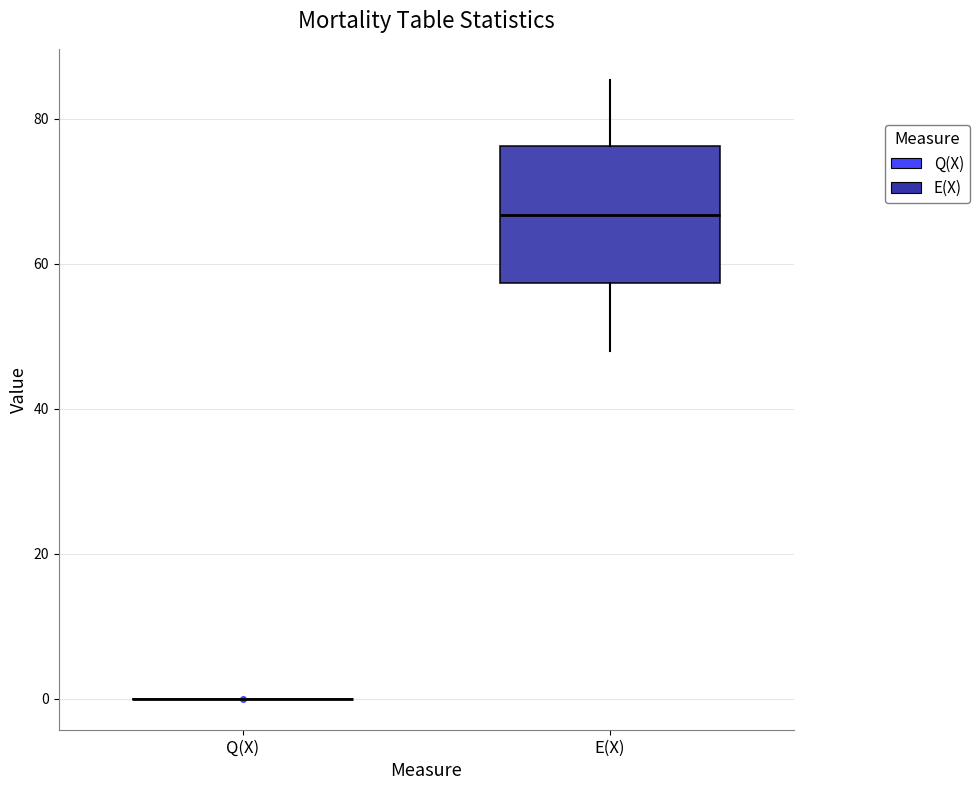

Reading left to right, read every box against the y-axis: the position of its median line, the range the box covers, and the ends of its whiskers. The values are not printed on the chart, so give them approximately, as read against the axis.

Q(X): box collapsed to a line at 0, whiskers 0 to 0
E(X): median 66, box 58 to 76, whiskers 48 to 86